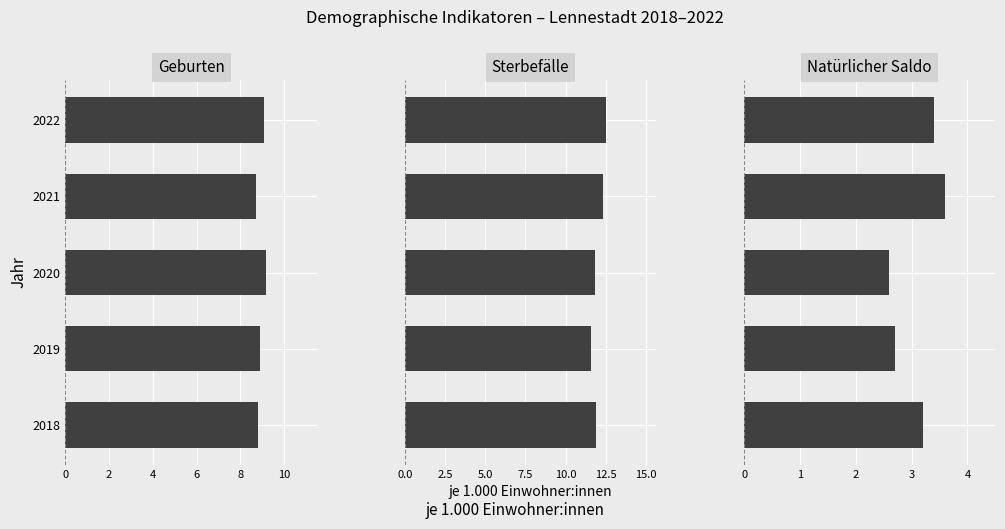

The Geburten series shows 8.9 at 2. True or false?

True